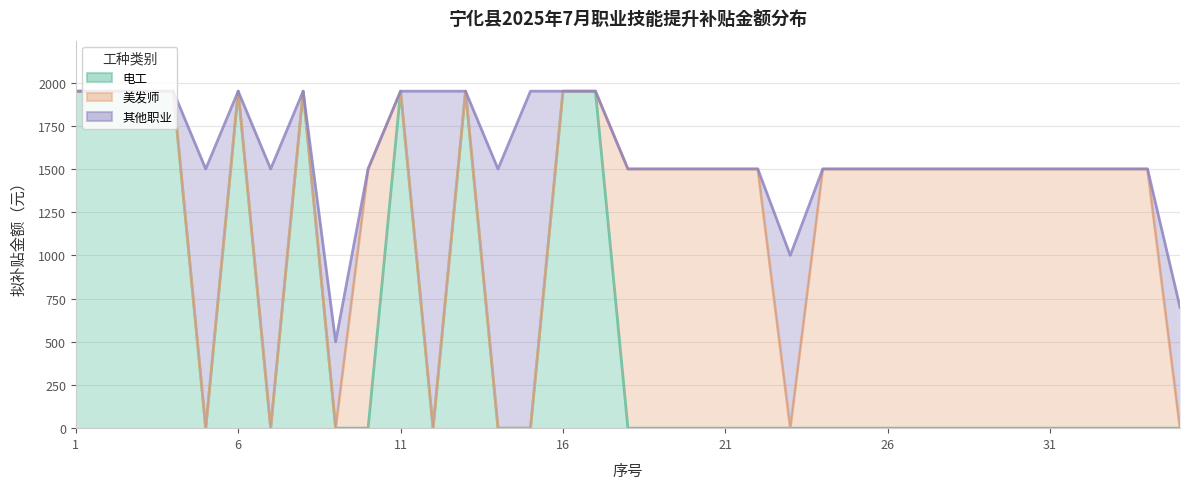

How many values in 电工 are above zero?

10